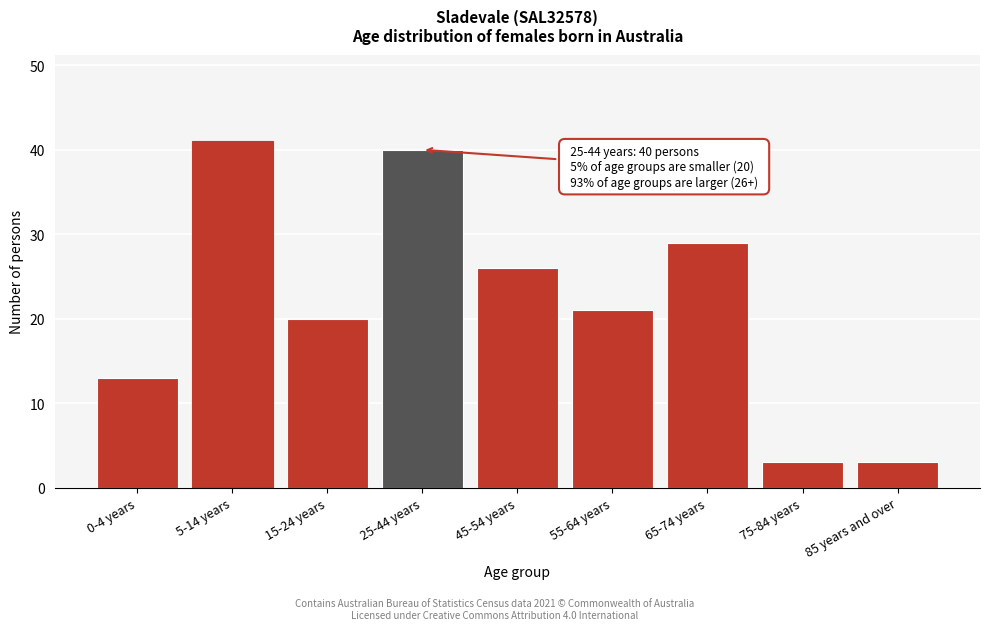

Reading left to right, what are all the values shown in this chart?

13	41	20	40	26	21	29	3	3